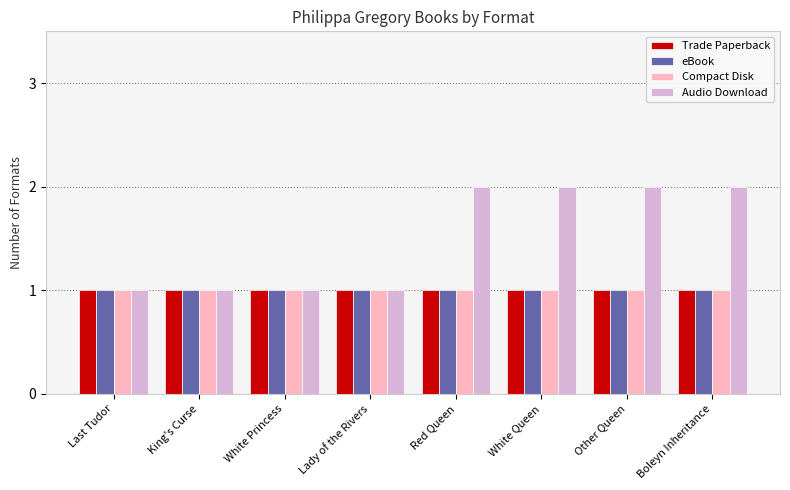

How many data points in Audio Download are less than 2?

4